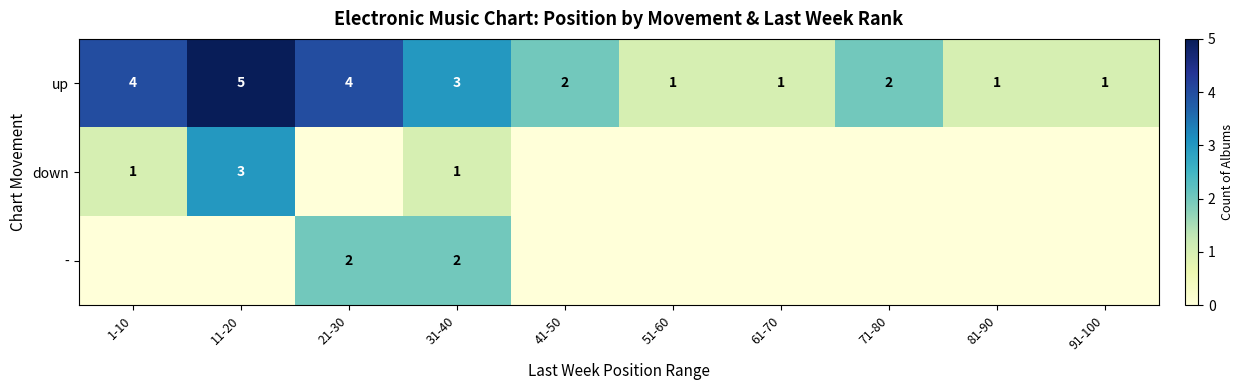

True or false: down has a value of 1 at 31-40.

True